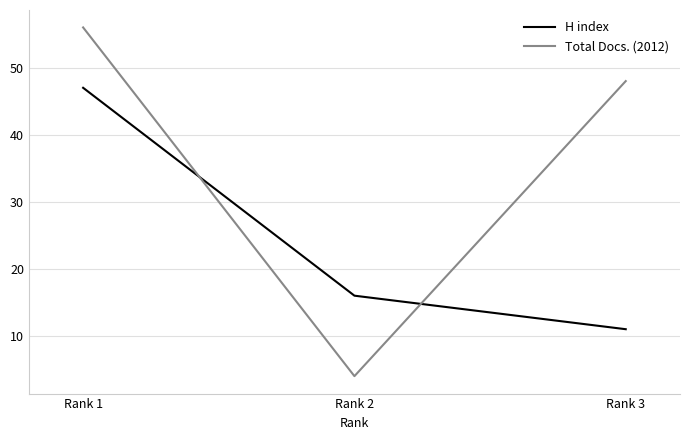

The Total Docs. (2012) series shows 56 at Rank 1. True or false?

True